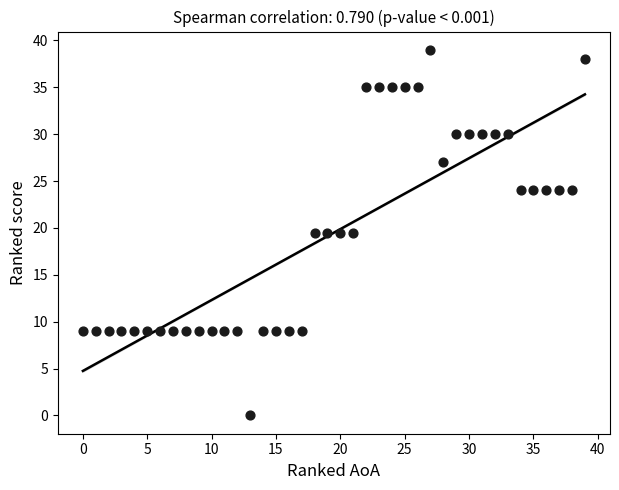

What is the range of X values (max minus min)?

39.0